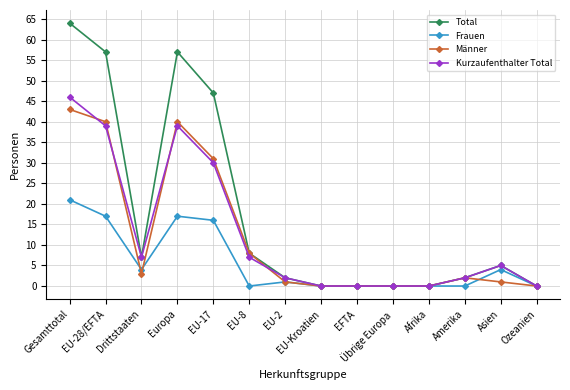

What is the spread (max minus min) of values at EU-2?

1